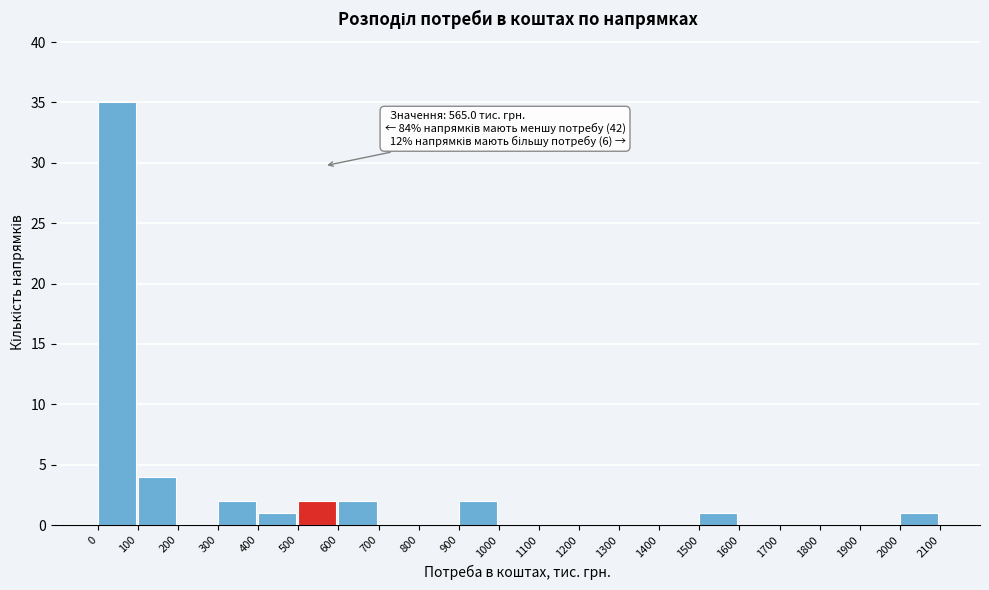

Which range on the x-axis has the tallest bar?

0 to 100